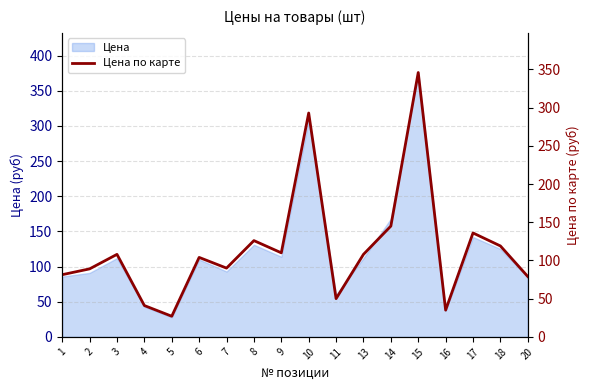

Reading left to right, list all the values displayed in this chart.

81.4	89.0	108.0	41.0	27.0	104.0	90.0	126.0	110.0	293.0	50.0	108.0	145.0	346.0	35.0	136.0	119.0	79.0